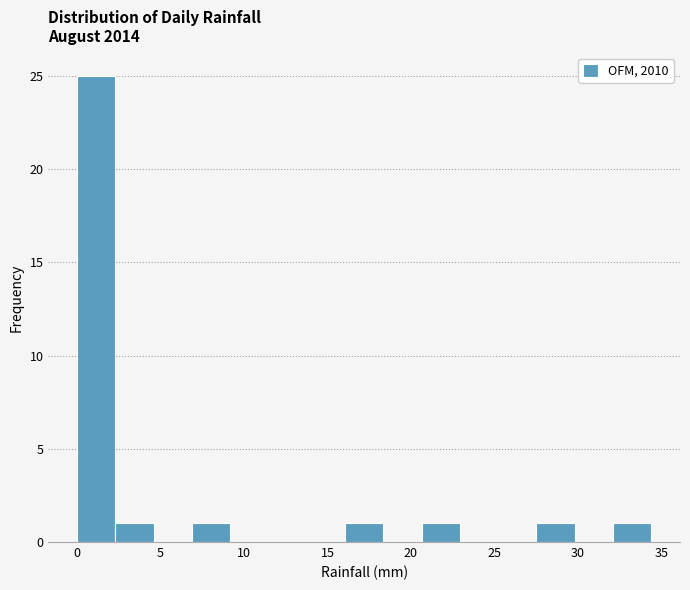

Reading left to right, transcribe this chart: for each bar, give the range it covers on the x-axis and its height. Neither the bar edges nor the heights are printed on the chart, so give them approximately, as read against the axes.

0.0 to 2.5: 25
2.5 to 4.5: 1
4.5 to 7.0: 0
7.0 to 9.0: 1
9.0 to 11.5: 0
11.5 to 14.0: 0
14.0 to 16.0: 0
16.0 to 18.5: 1
18.5 to 20.5: 0
20.5 to 23.0: 1
23.0 to 25.0: 0
25.0 to 27.5: 0
27.5 to 30.0: 1
30.0 to 32.0: 0
32.0 to 34.5: 1